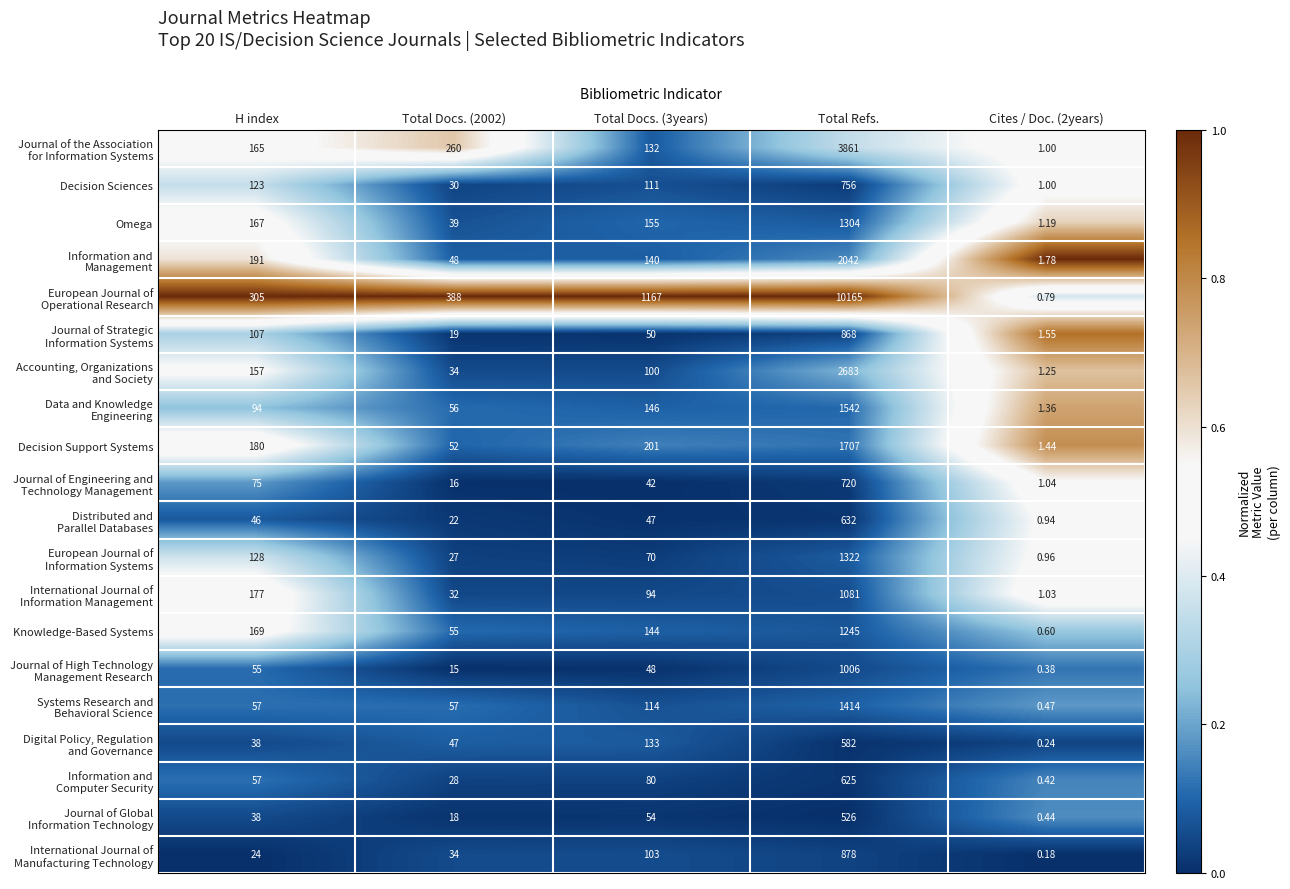

At which category is the sum across all series the highest?

Total Refs.